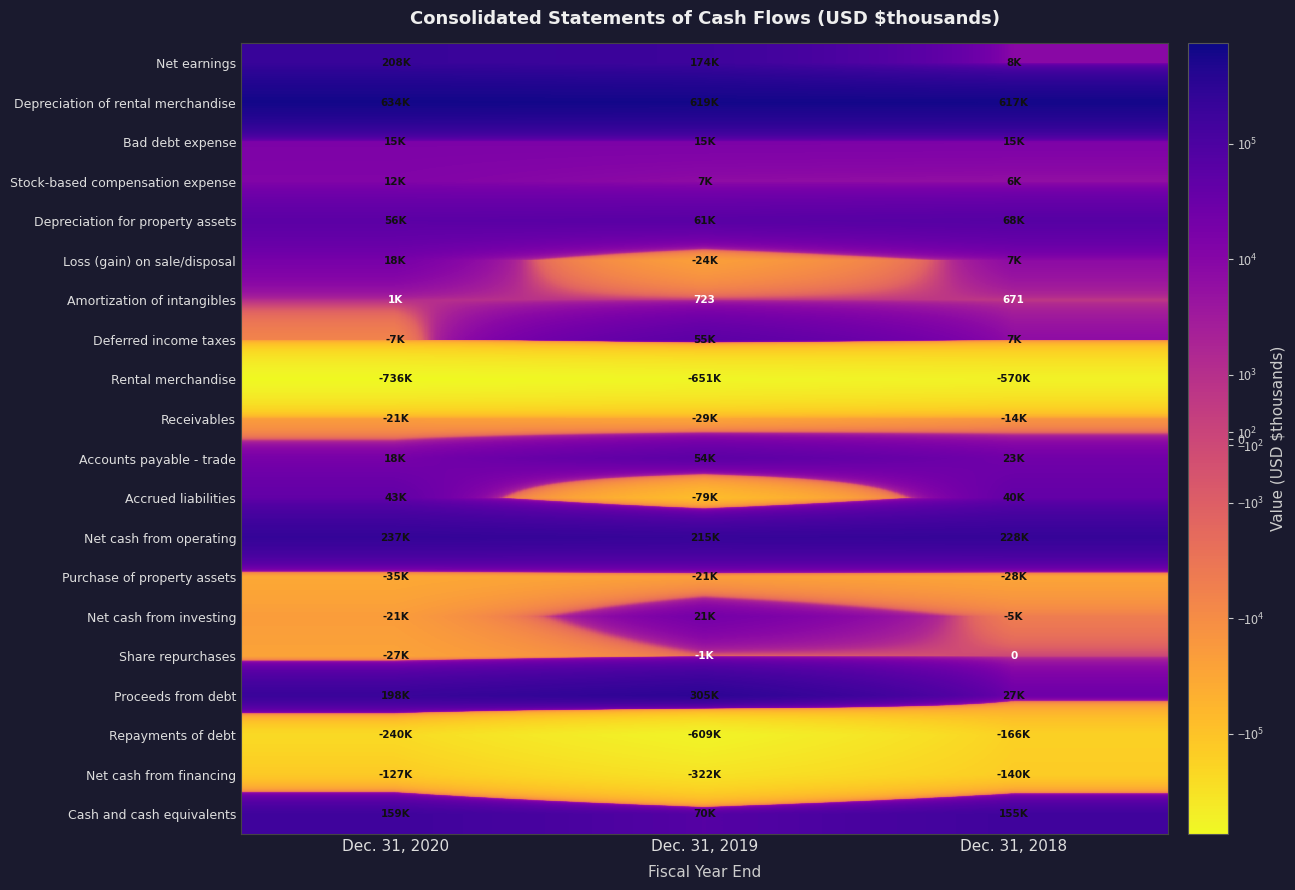

At which label does Cash and cash equivalents first exceed 155391?

Dec. 31, 2020